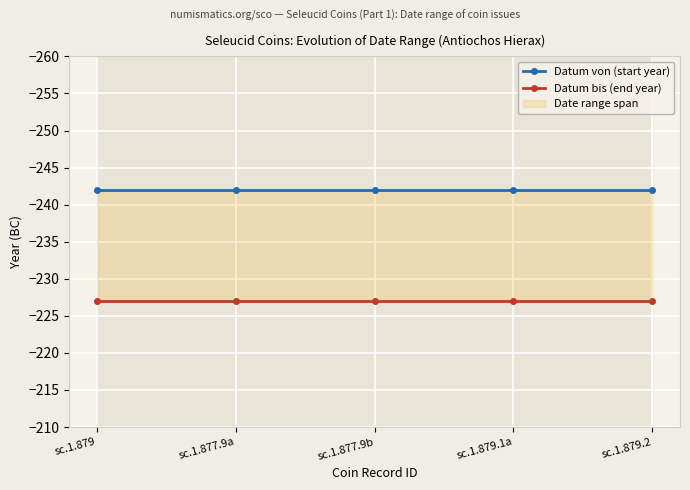

True or false: Datum von (start year) and Datum bis (end year) cross at least once.

False